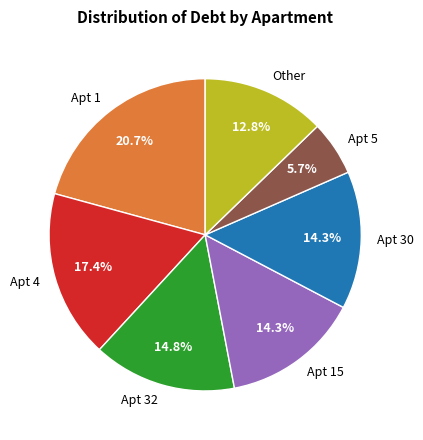

What percentage is NOT represented by Other?

87.2%